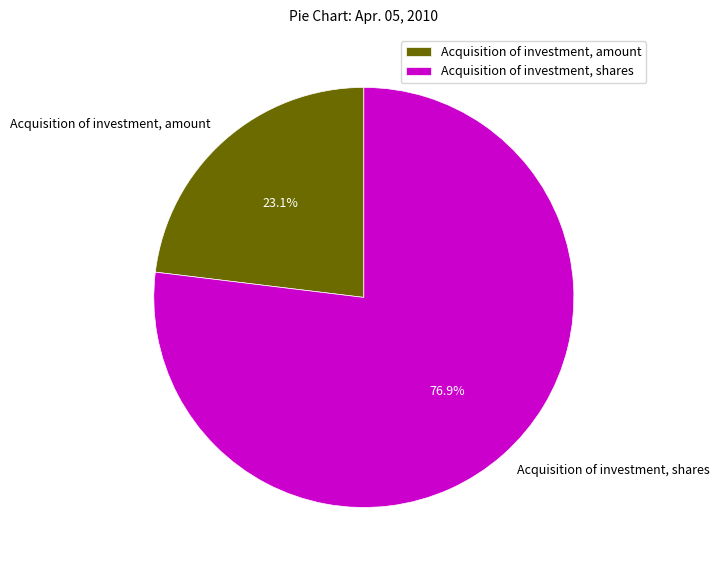

Is Acquisition of investment, shares the majority of the pie?

Yes